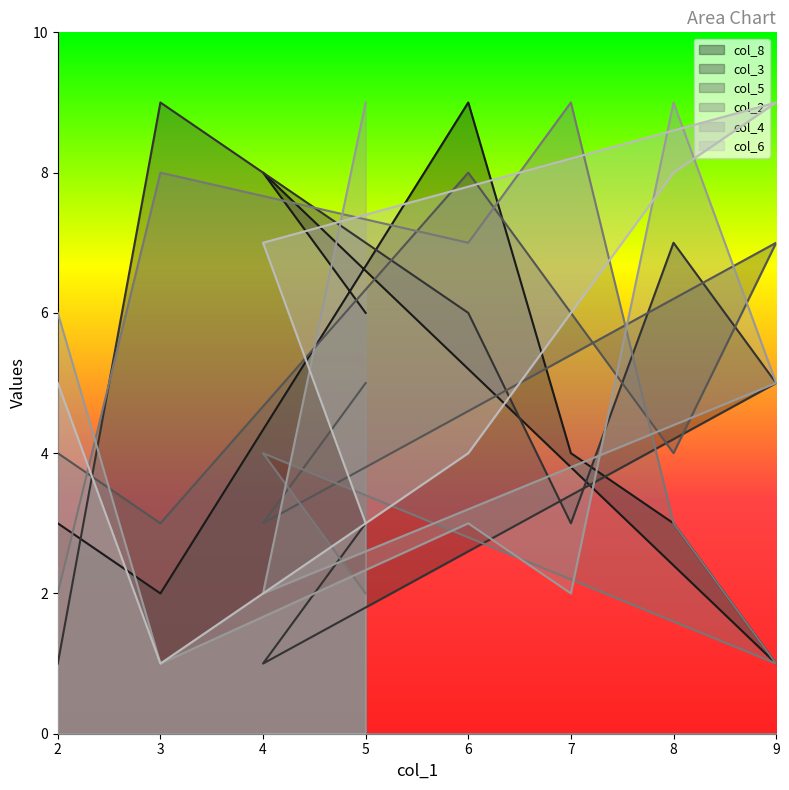

What is the spread (max minus min) of values at 9?

8